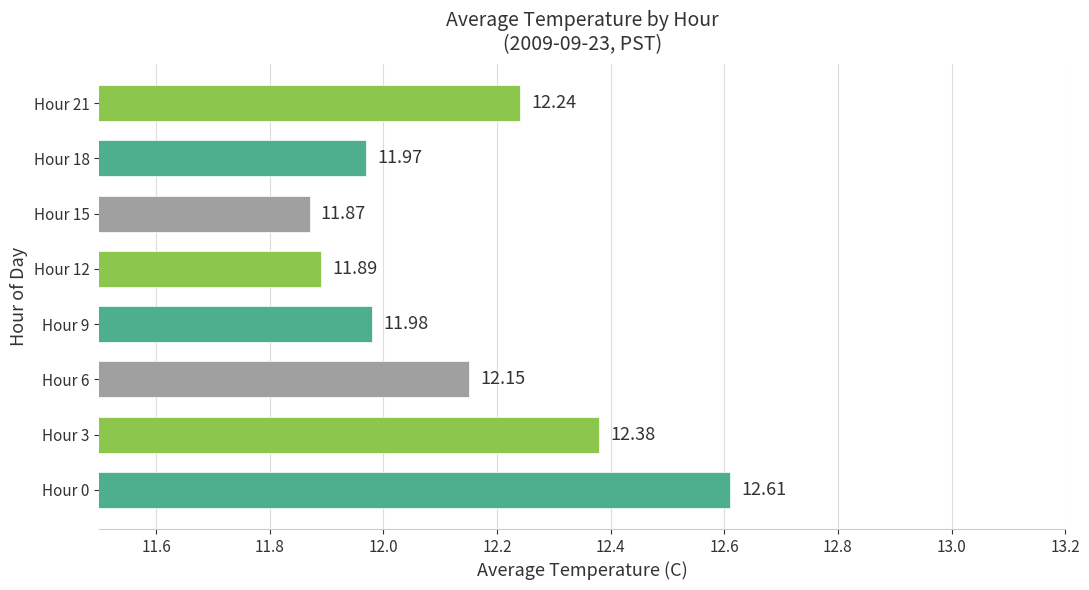

What is the ratio of the value at Hour 18 to the value at Hour 9?

1.0